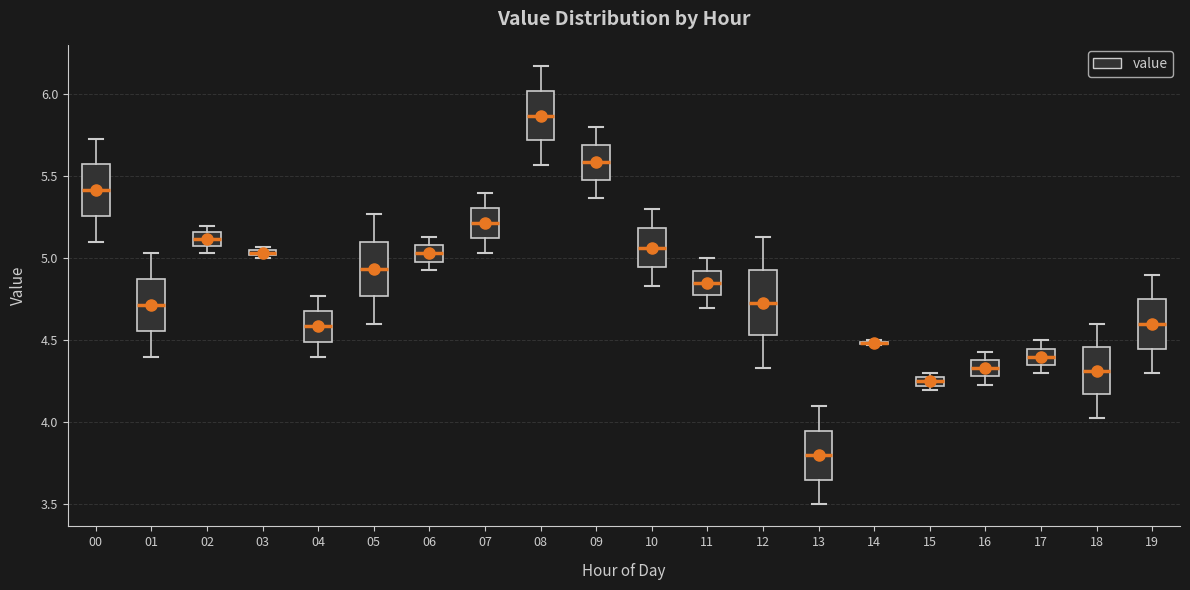

Where is the lower edge of the box at x = 16 on the y-axis? The values are not printed on the chart, so give them approximately, as read against the axis.

4.30